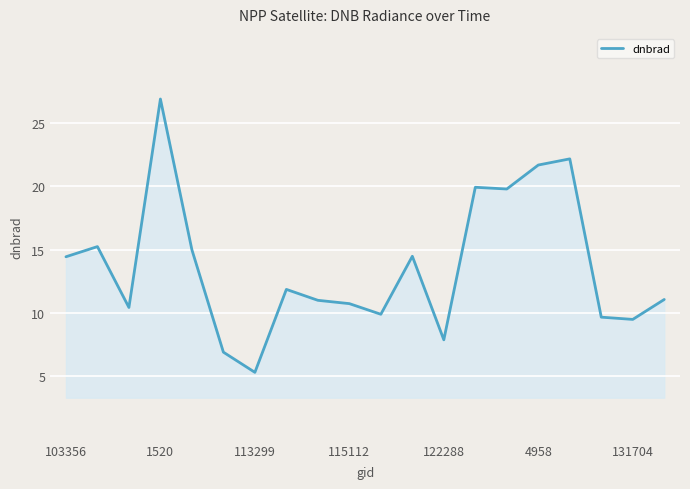

True or false: the data has more than 2 interior local peaks.

True